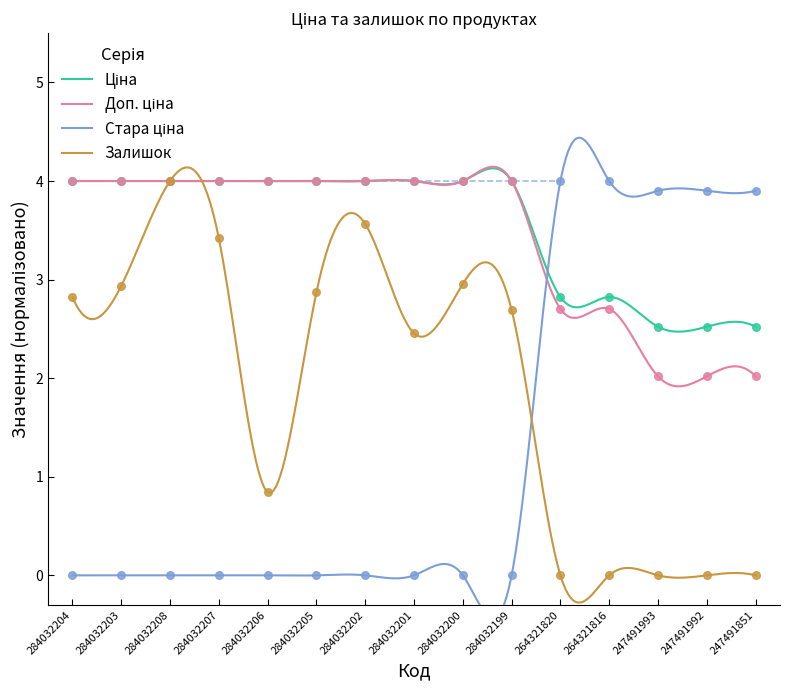

Which series contains the highest Y value?

Ціна